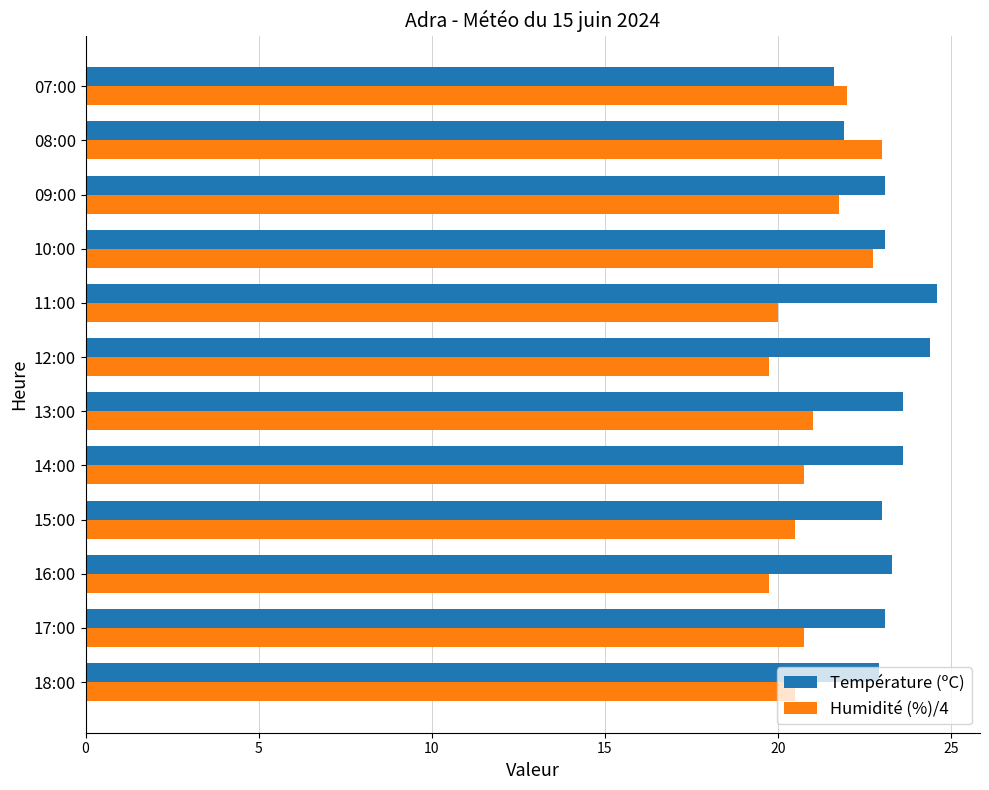

The value of Humidité (%)/4 at 18:00 is 20.5. True or false?

True